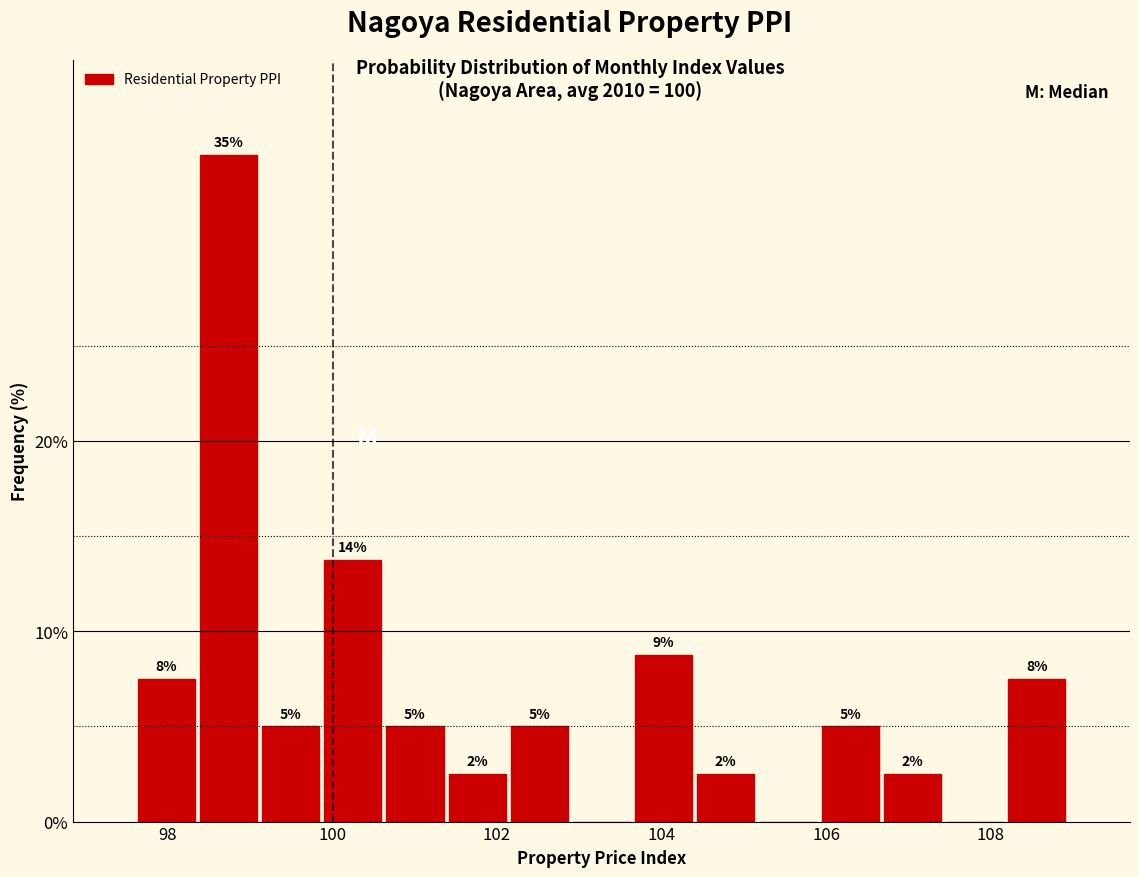

Around what value on the x-axis is the tallest bar? Give the approximate position of its centre, as read against the axis.

98.8